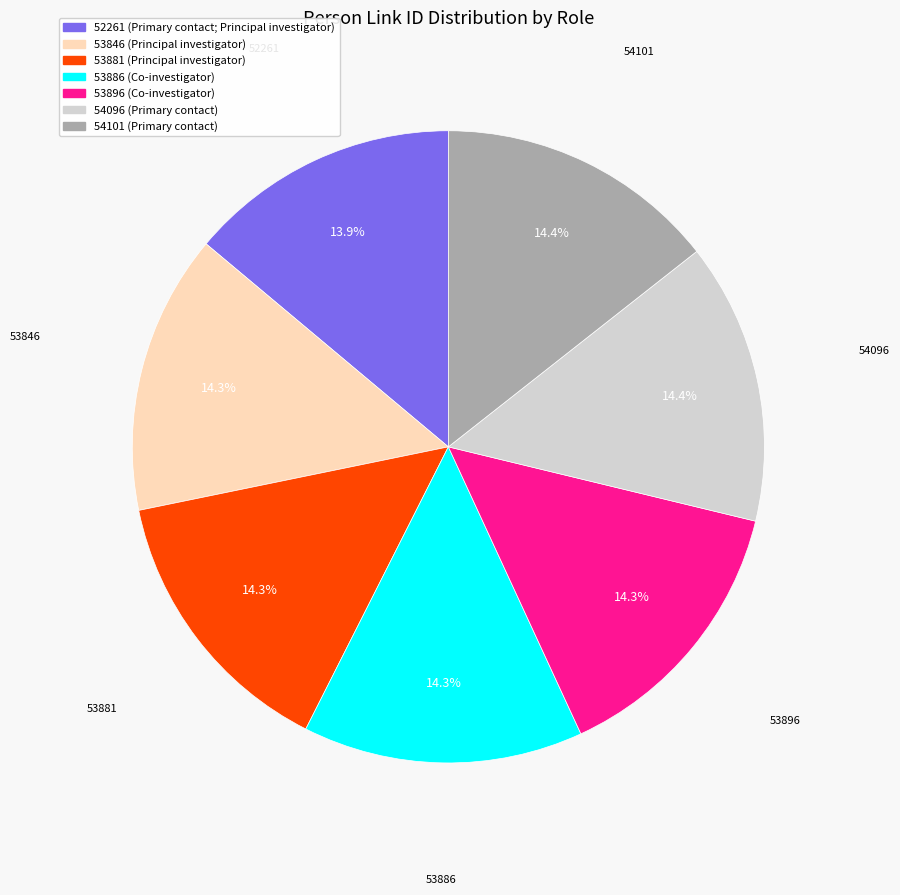

What is the total percentage of 52261 and 53896?

28.2%